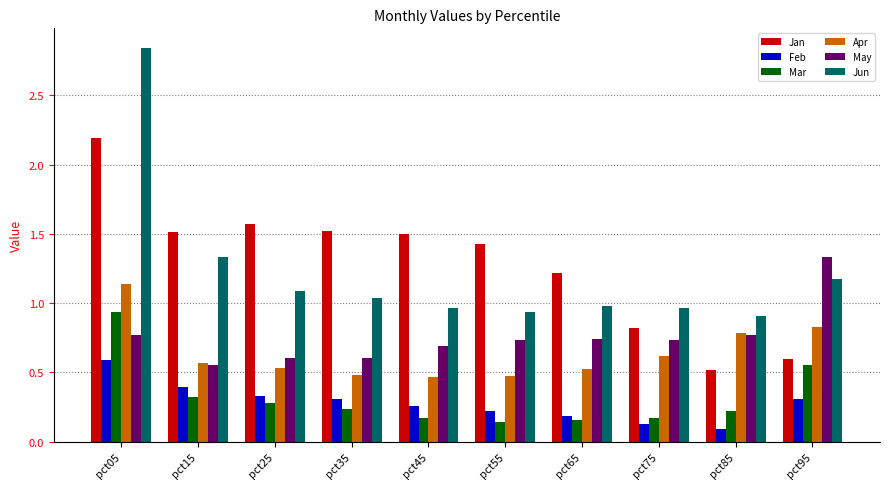

The Jun series shows 0.3 at pct35. True or false?

False